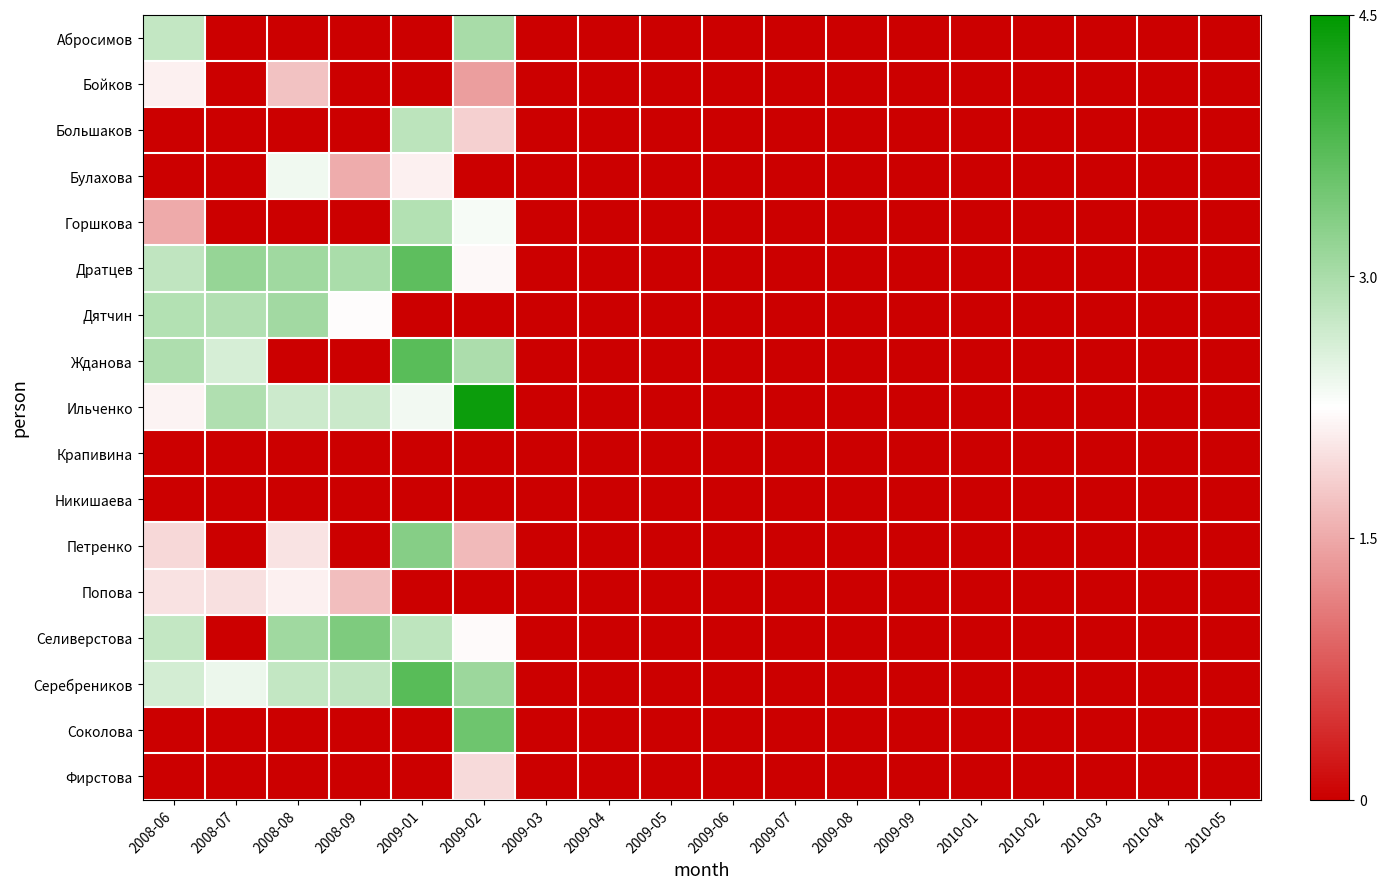

Reading right to left, transcribe all the data shown in this chart.

Абросимов: 2010-05=0.0	2010-04=0.0	2010-03=0.0	2010-02=0.0	2010-01=0.0	2009-09=0.0	2009-08=0.0	2009-07=0.0	2009-06=0.0	2009-05=0.0	2009-04=0.0	2009-03=0.0	2009-02=3.0	2009-01=0.0	2008-09=0.0	2008-08=0.0	2008-07=0.0	2008-06=2.8
Бойков: 2010-05=0.0	2010-04=0.0	2010-03=0.0	2010-02=0.0	2010-01=0.0	2009-09=0.0	2009-08=0.0	2009-07=0.0	2009-06=0.0	2009-05=0.0	2009-04=0.0	2009-03=0.0	2009-02=1.4	2009-01=0.0	2008-09=0.0	2008-08=1.7	2008-07=0.0	2008-06=2.1
Большаков: 2010-05=0.0	2010-04=0.0	2010-03=0.0	2010-02=0.0	2010-01=0.0	2009-09=0.0	2009-08=0.0	2009-07=0.0	2009-06=0.0	2009-05=0.0	2009-04=0.0	2009-03=0.0	2009-02=1.8	2009-01=2.8	2008-09=0.0	2008-08=0.0	2008-07=0.0	2008-06=0.0
Булахова: 2010-05=0.0	2010-04=0.0	2010-03=0.0	2010-02=0.0	2010-01=0.0	2009-09=0.0	2009-08=0.0	2009-07=0.0	2009-06=0.0	2009-05=0.0	2009-04=0.0	2009-03=0.0	2009-02=0.0	2009-01=2.1	2008-09=1.5	2008-08=2.4	2008-07=0.0	2008-06=0.0
Горшкова: 2010-05=0.0	2010-04=0.0	2010-03=0.0	2010-02=0.0	2010-01=0.0	2009-09=0.0	2009-08=0.0	2009-07=0.0	2009-06=0.0	2009-05=0.0	2009-04=0.0	2009-03=0.0	2009-02=2.3	2009-01=2.9	2008-09=0.0	2008-08=0.0	2008-07=0.0	2008-06=1.5
Дратцев: 2010-05=0.0	2010-04=0.0	2010-03=0.0	2010-02=0.0	2010-01=0.0	2009-09=0.0	2009-08=0.0	2009-07=0.0	2009-06=0.0	2009-05=0.0	2009-04=0.0	2009-03=0.0	2009-02=2.2	2009-01=3.7	2008-09=3.0	2008-08=3.1	2008-07=3.2	2008-06=2.8
Дятчин: 2010-05=0.0	2010-04=0.0	2010-03=0.0	2010-02=0.0	2010-01=0.0	2009-09=0.0	2009-08=0.0	2009-07=0.0	2009-06=0.0	2009-05=0.0	2009-04=0.0	2009-03=0.0	2009-02=0.0	2009-01=0.0	2008-09=2.2	2008-08=3.1	2008-07=2.9	2008-06=2.9
Жданова: 2010-05=0.0	2010-04=0.0	2010-03=0.0	2010-02=0.0	2010-01=0.0	2009-09=0.0	2009-08=0.0	2009-07=0.0	2009-06=0.0	2009-05=0.0	2009-04=0.0	2009-03=0.0	2009-02=3.0	2009-01=3.7	2008-09=0.0	2008-08=0.0	2008-07=2.6	2008-06=3.0
Ильченко: 2010-05=0.0	2010-04=0.0	2010-03=0.0	2010-02=0.0	2010-01=0.0	2009-09=0.0	2009-08=0.0	2009-07=0.0	2009-06=0.0	2009-05=0.0	2009-04=0.0	2009-03=0.0	2009-02=4.4	2009-01=2.4	2008-09=2.7	2008-08=2.7	2008-07=3.0	2008-06=2.2
Крапивина: 2010-05=0.0	2010-04=0.0	2010-03=0.0	2010-02=0.0	2010-01=0.0	2009-09=0.0	2009-08=0.0	2009-07=0.0	2009-06=0.0	2009-05=0.0	2009-04=0.0	2009-03=0.0	2009-02=0.0	2009-01=0.0	2008-09=0.0	2008-08=0.0	2008-07=0.0	2008-06=0.0
Никишаева: 2010-05=0.0	2010-04=0.0	2010-03=0.0	2010-02=0.0	2010-01=0.0	2009-09=0.0	2009-08=0.0	2009-07=0.0	2009-06=0.0	2009-05=0.0	2009-04=0.0	2009-03=0.0	2009-02=0.0	2009-01=0.0	2008-09=0.0	2008-08=0.0	2008-07=0.0	2008-06=0.0
Петренко: 2010-05=0.0	2010-04=0.0	2010-03=0.0	2010-02=0.0	2010-01=0.0	2009-09=0.0	2009-08=0.0	2009-07=0.0	2009-06=0.0	2009-05=0.0	2009-04=0.0	2009-03=0.0	2009-02=1.6	2009-01=3.3	2008-09=0.0	2008-08=2.0	2008-07=0.0	2008-06=1.9
Попова: 2010-05=0.0	2010-04=0.0	2010-03=0.0	2010-02=0.0	2010-01=0.0	2009-09=0.0	2009-08=0.0	2009-07=0.0	2009-06=0.0	2009-05=0.0	2009-04=0.0	2009-03=0.0	2009-02=0.0	2009-01=0.0	2008-09=1.7	2008-08=2.1	2008-07=2.0	2008-06=2.0
Селиверстова: 2010-05=0.0	2010-04=0.0	2010-03=0.0	2010-02=0.0	2010-01=0.0	2009-09=0.0	2009-08=0.0	2009-07=0.0	2009-06=0.0	2009-05=0.0	2009-04=0.0	2009-03=0.0	2009-02=2.2	2009-01=2.8	2008-09=3.4	2008-08=3.1	2008-07=0.0	2008-06=2.8
Серебреников: 2010-05=0.0	2010-04=0.0	2010-03=0.0	2010-02=0.0	2010-01=0.0	2009-09=0.0	2009-08=0.0	2009-07=0.0	2009-06=0.0	2009-05=0.0	2009-04=0.0	2009-03=0.0	2009-02=3.1	2009-01=3.7	2008-09=2.8	2008-08=2.8	2008-07=2.4	2008-06=2.6
Соколова: 2010-05=0.0	2010-04=0.0	2010-03=0.0	2010-02=0.0	2010-01=0.0	2009-09=0.0	2009-08=0.0	2009-07=0.0	2009-06=0.0	2009-05=0.0	2009-04=0.0	2009-03=0.0	2009-02=3.5	2009-01=0.0	2008-09=0.0	2008-08=0.0	2008-07=0.0	2008-06=0.0
Фирстова: 2010-05=0.0	2010-04=0.0	2010-03=0.0	2010-02=0.0	2010-01=0.0	2009-09=0.0	2009-08=0.0	2009-07=0.0	2009-06=0.0	2009-05=0.0	2009-04=0.0	2009-03=0.0	2009-02=1.9	2009-01=0.0	2008-09=0.0	2008-08=0.0	2008-07=0.0	2008-06=0.0